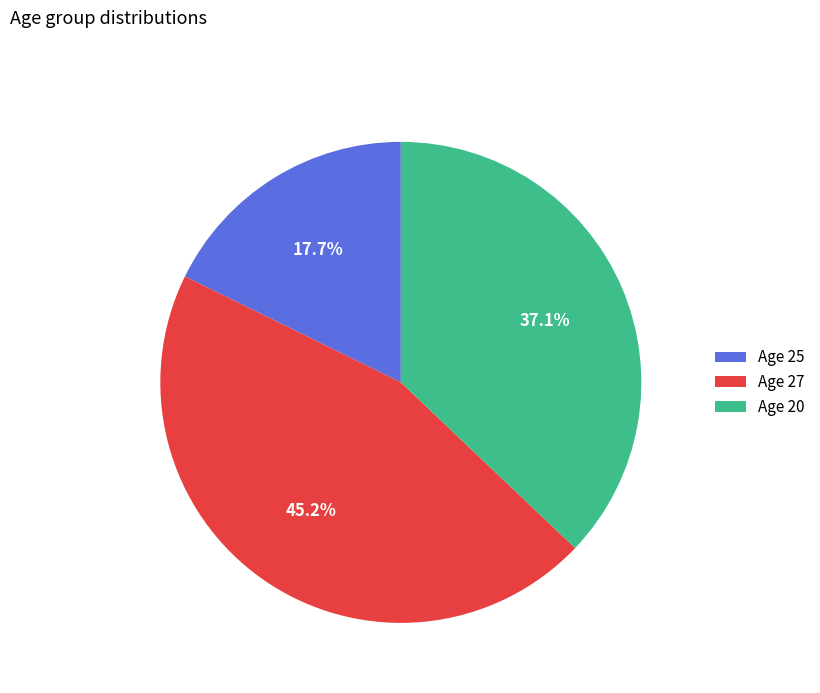

Is the sum of Age 27 and Age 20 greater than half?

Yes